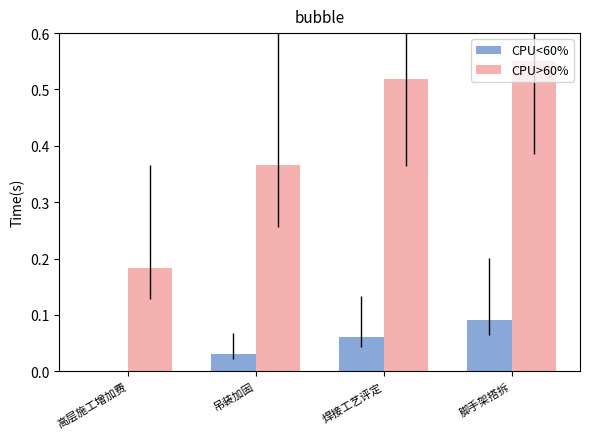

Between 高层施工增加费 and 焊接工艺评定, which series saw the biggest shift?

CPU>60%